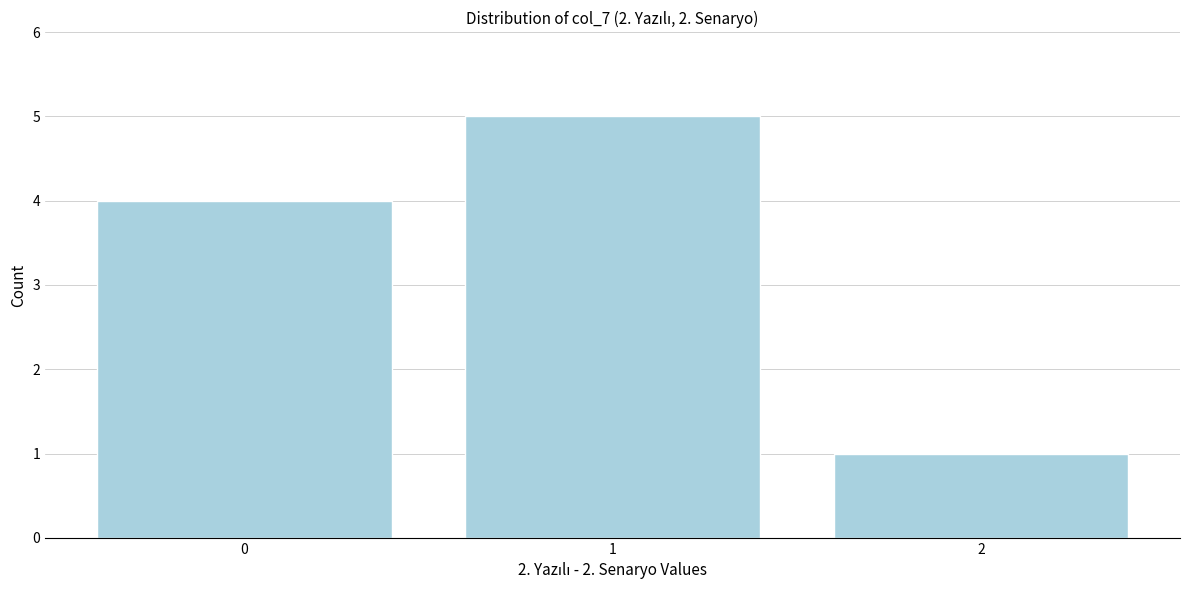

Reading right to left, extract all data points from this chart.

2=1	1=5	0=4